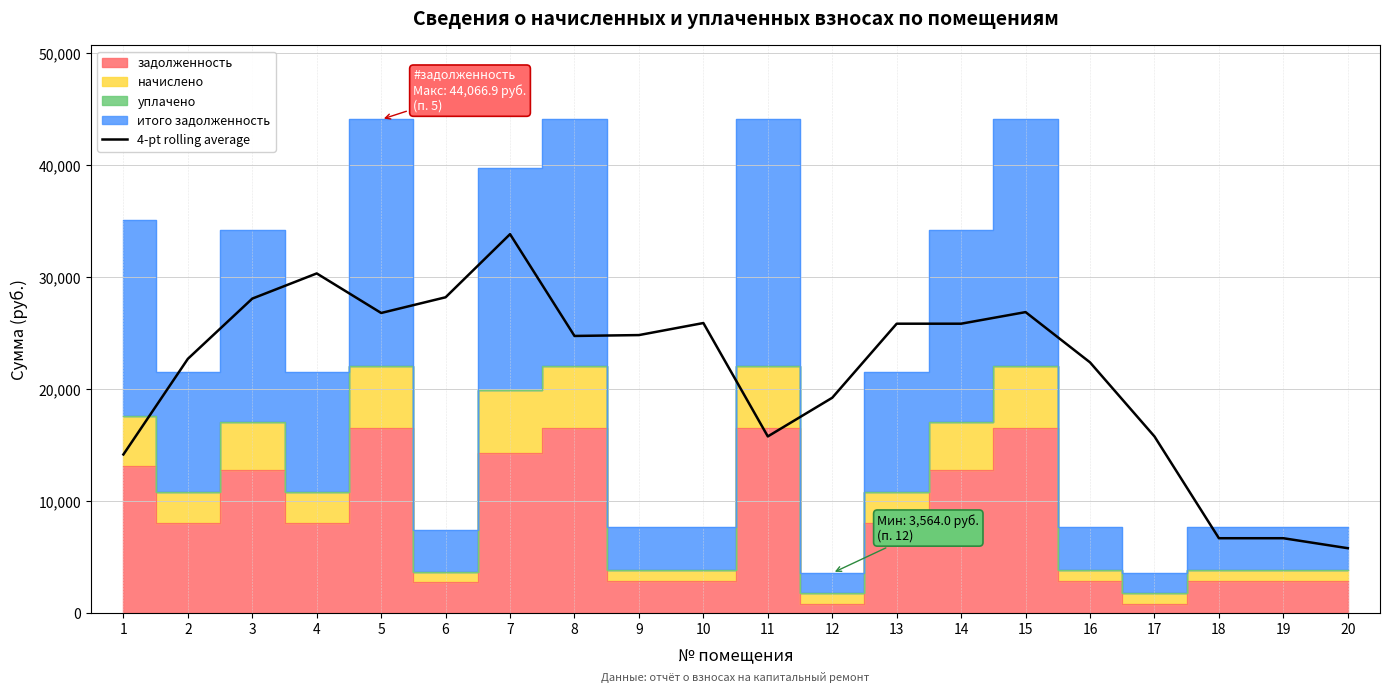

Reading left to right, what are all the values shown in this chart?

14149.7	22688.3	28068.2	30315.2	26783.3	28185.7	33822.4	24731.7	24809.7	25885.4	15759.7	19213.7	25826.3	25826.3	26861.3	22372.3	15759.7	6669.0	6669.0	5778.0